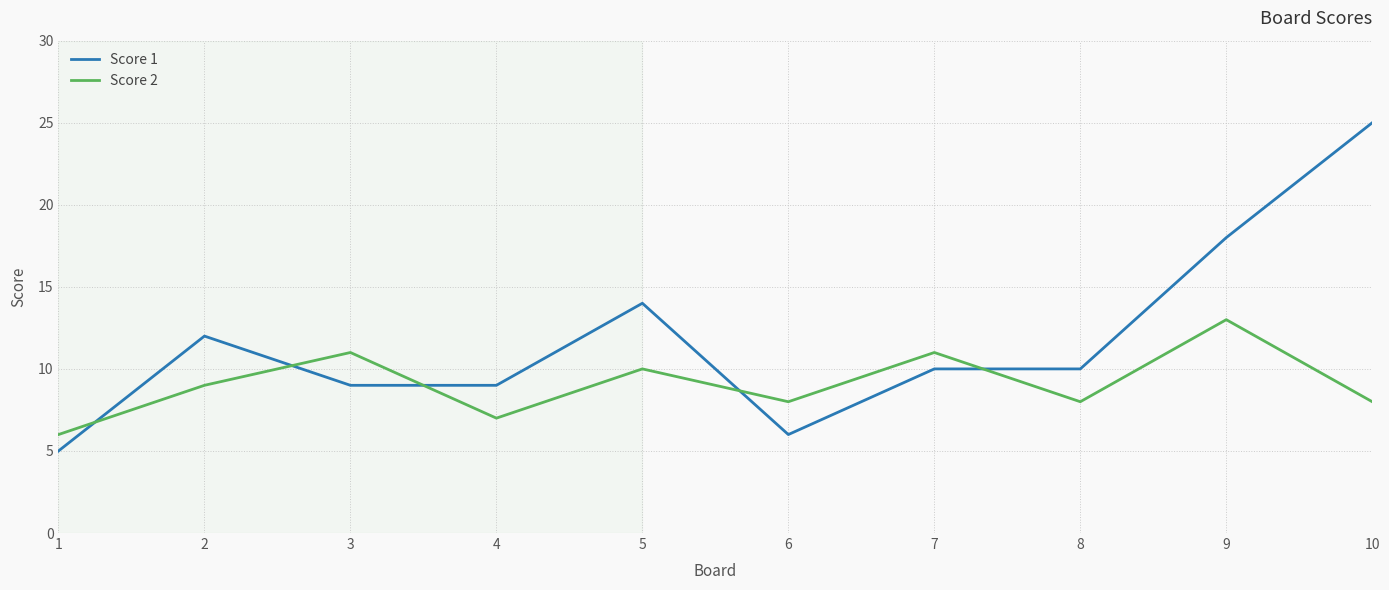

Which series has the largest total across all categories?

Score 1